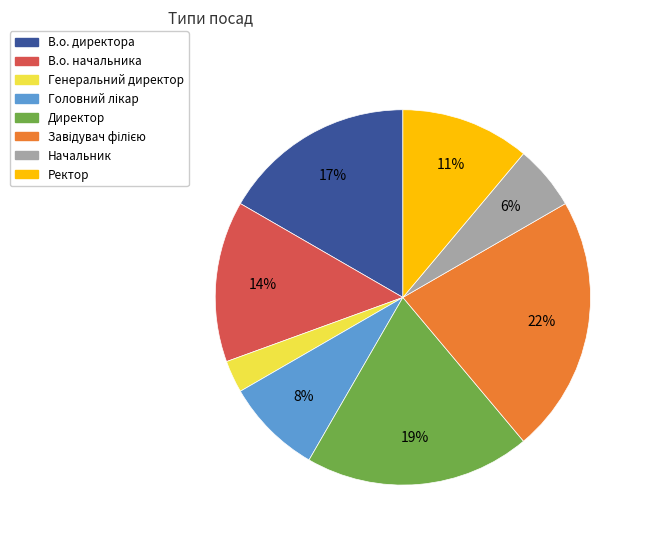

Combined, do Начальник and Директор account for over 50%?

No